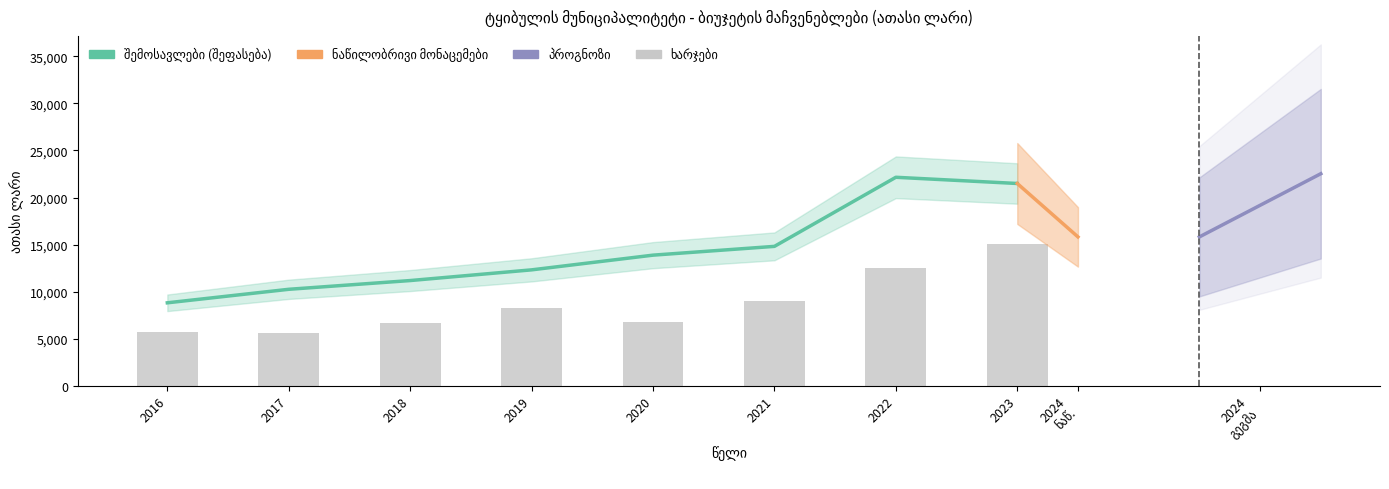

At which category is the sum across all series the highest?

2023